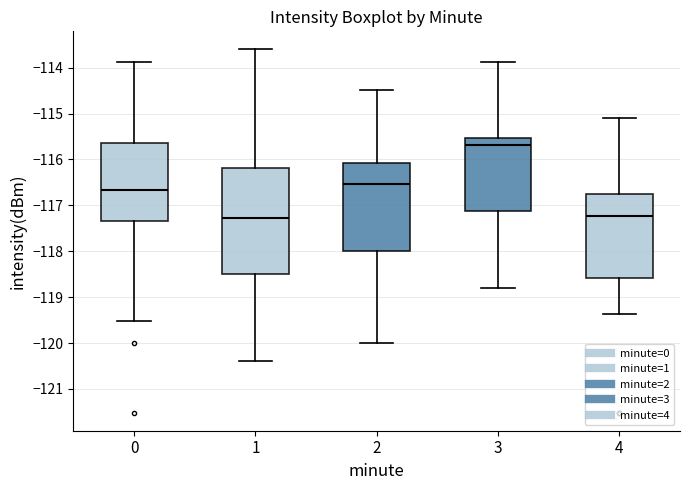

Comparing the boxes themselves (not the whiskers), which one is the tallest?

1